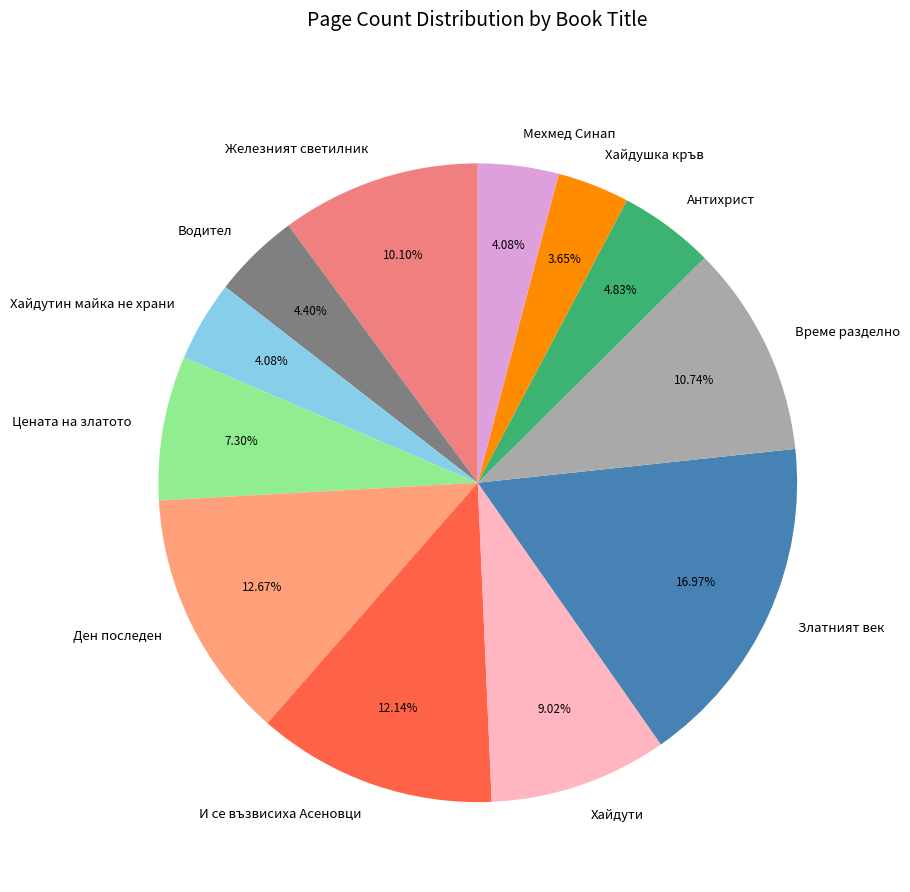

Is there any slice that represents more than half of the pie?

No